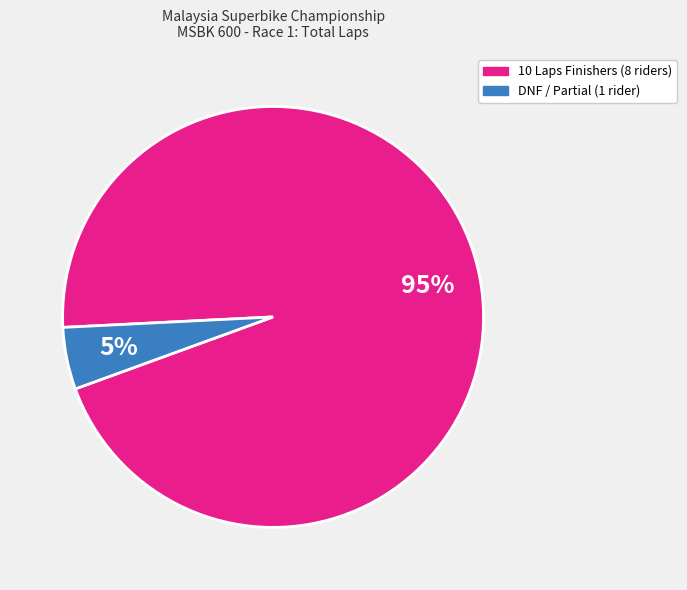

Is there a majority slice in this chart?

Yes